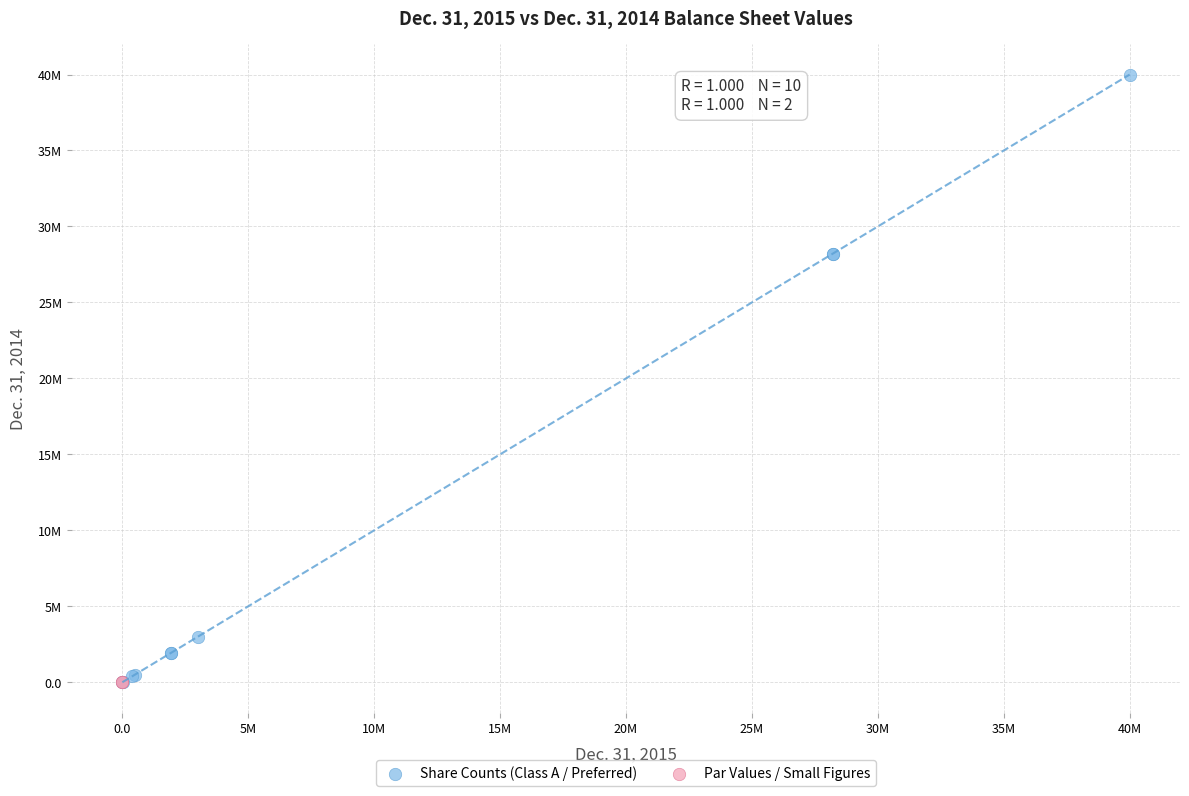

What are all the series names shown in the legend?

Share Counts (Class A / Preferred), Par Values / Small Figures